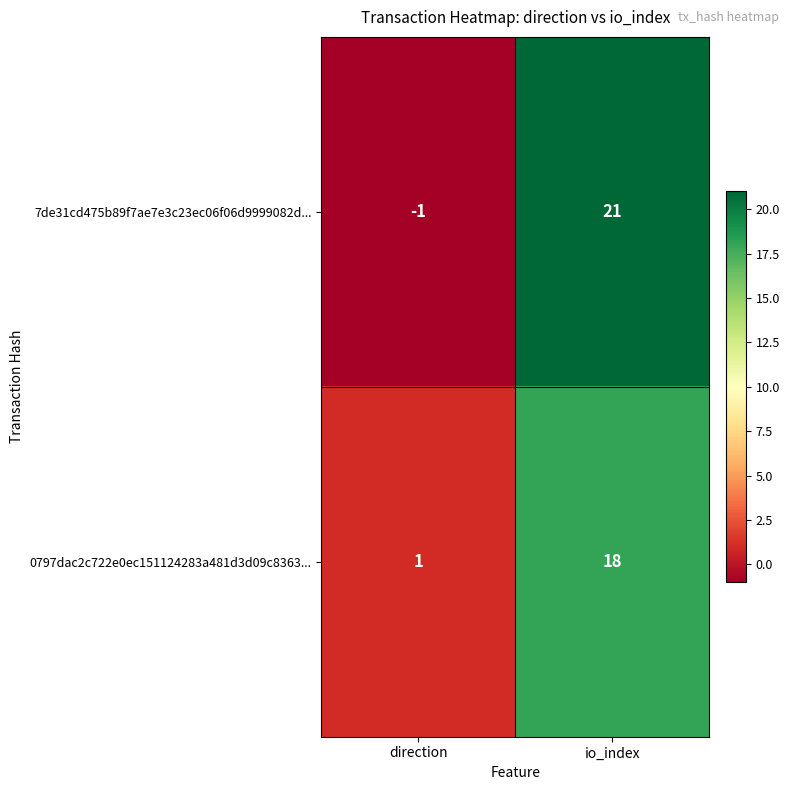

What is the average value of the 7de31cd475b89f7ae7e3c23ec06f06d9999082d... series?

10